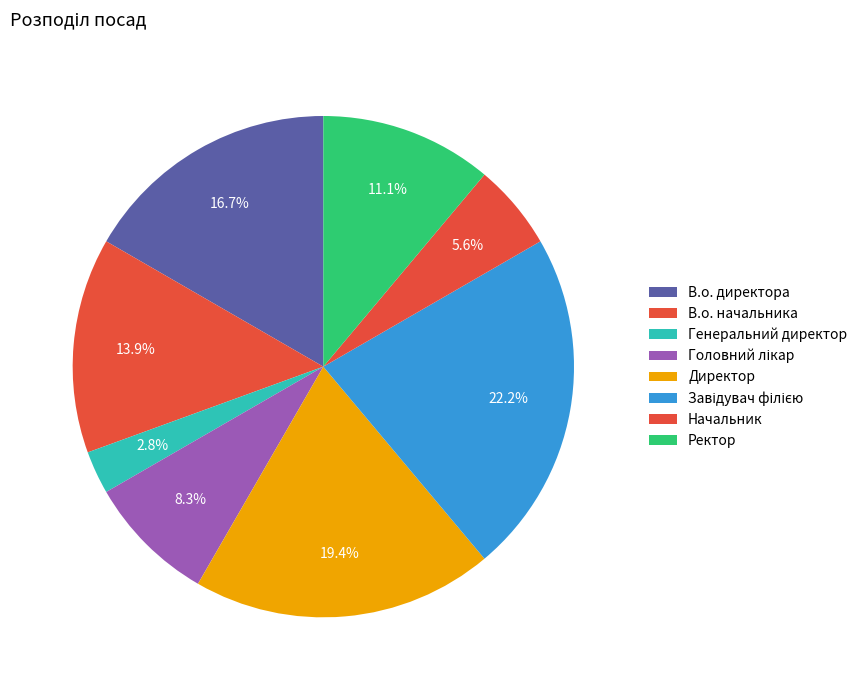

To the nearest percent, what is the average slice percentage?

12%